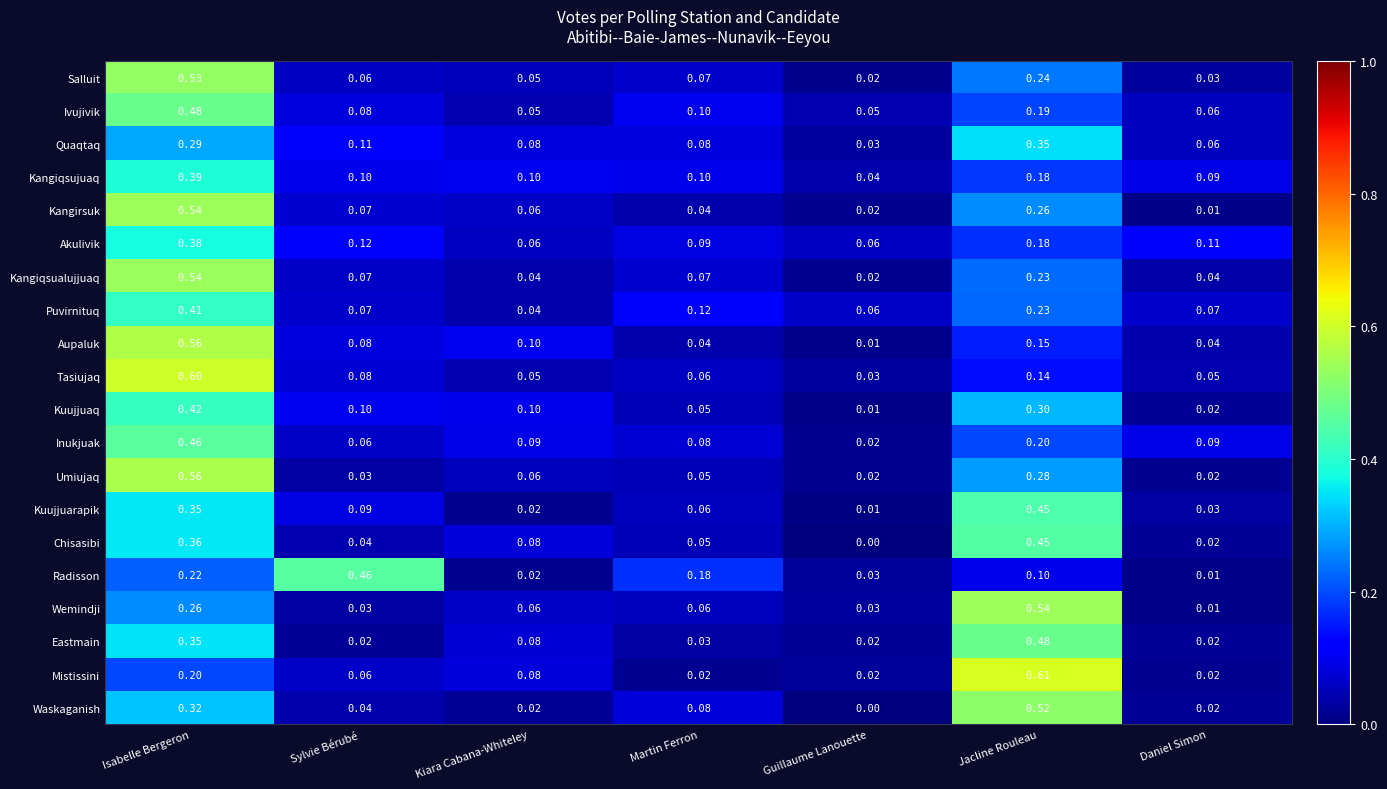

Is the value of Kangirsuk at Jacline Rouleau greater than the value of Chisasibi at Sylvie Bérubé?

Yes